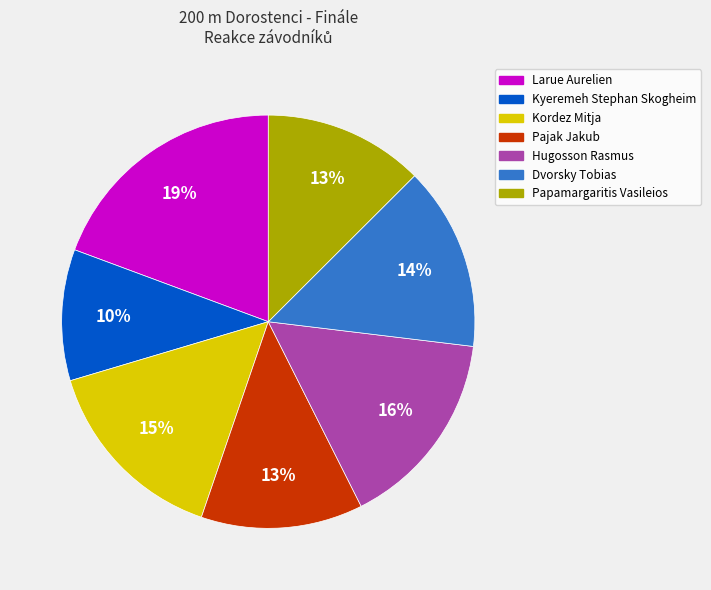

What is the smallest slice in the pie chart?

Kyeremeh Stephan Skogheim